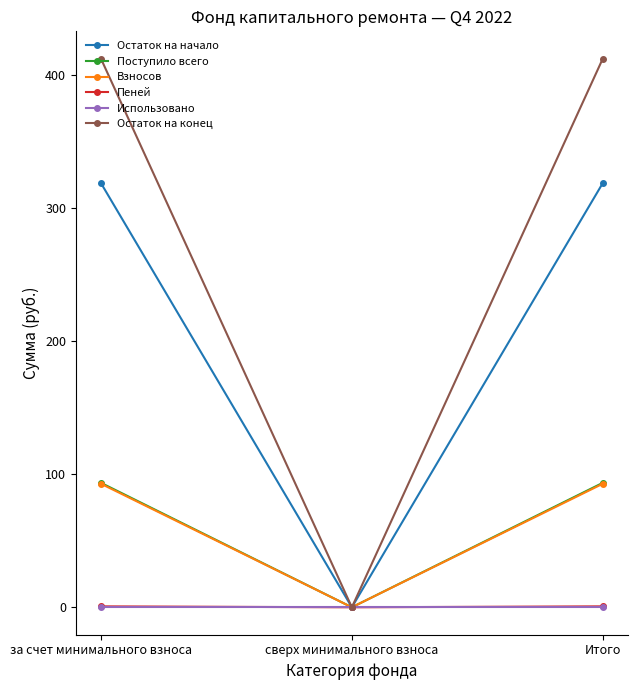

Is this an area chart (filled region under the line)?

No